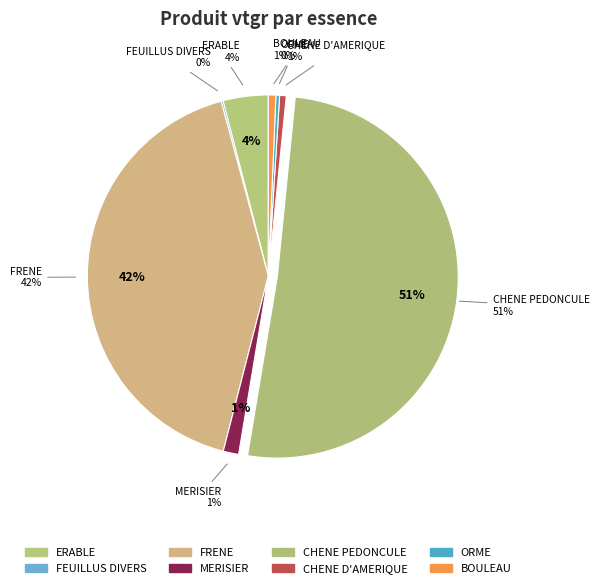

Which has a higher value, ERABLE or MERISIER?

ERABLE